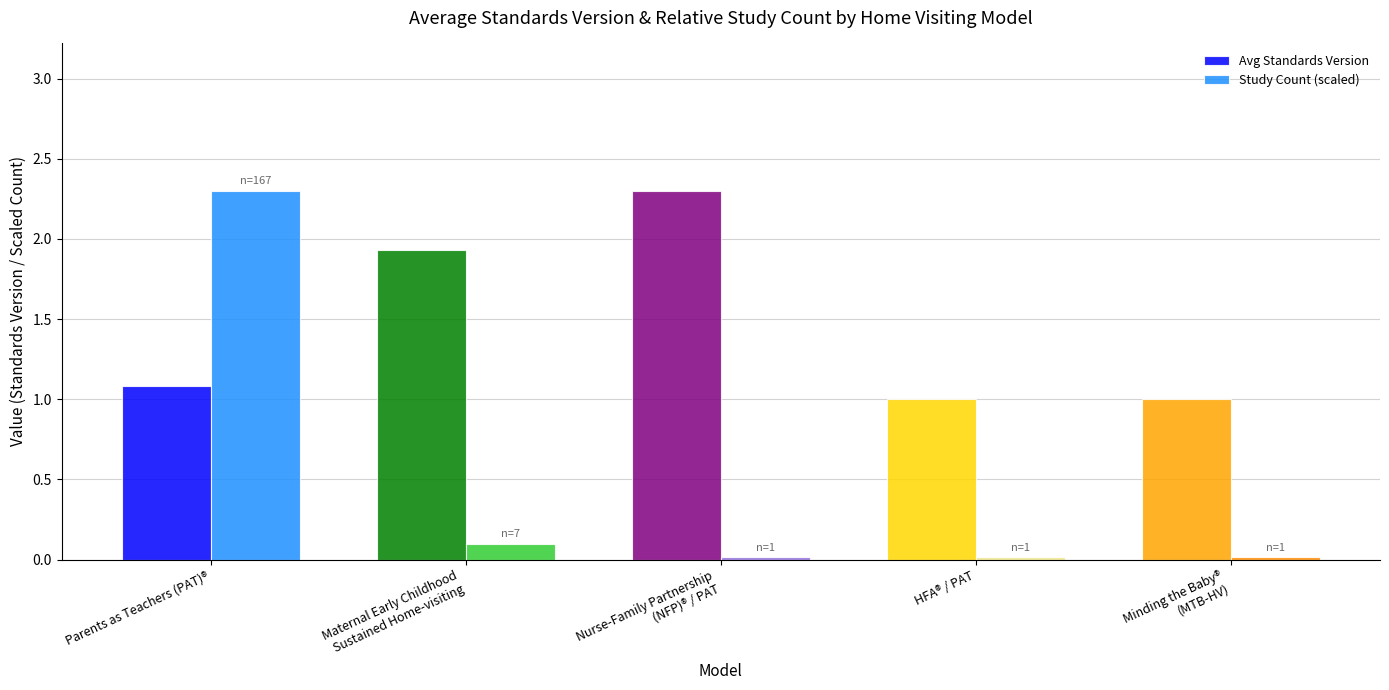

Rank the series at Minding the Baby®
(MTB-HV) from lowest to highest value.

Study Count (scaled), Avg Standards Version